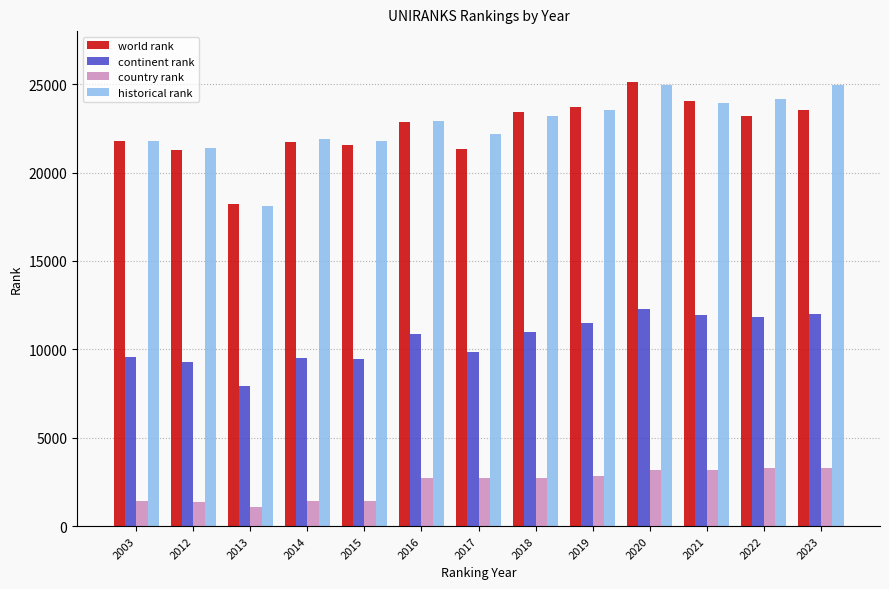

The value of world rank at 2019 is 5050. True or false?

False